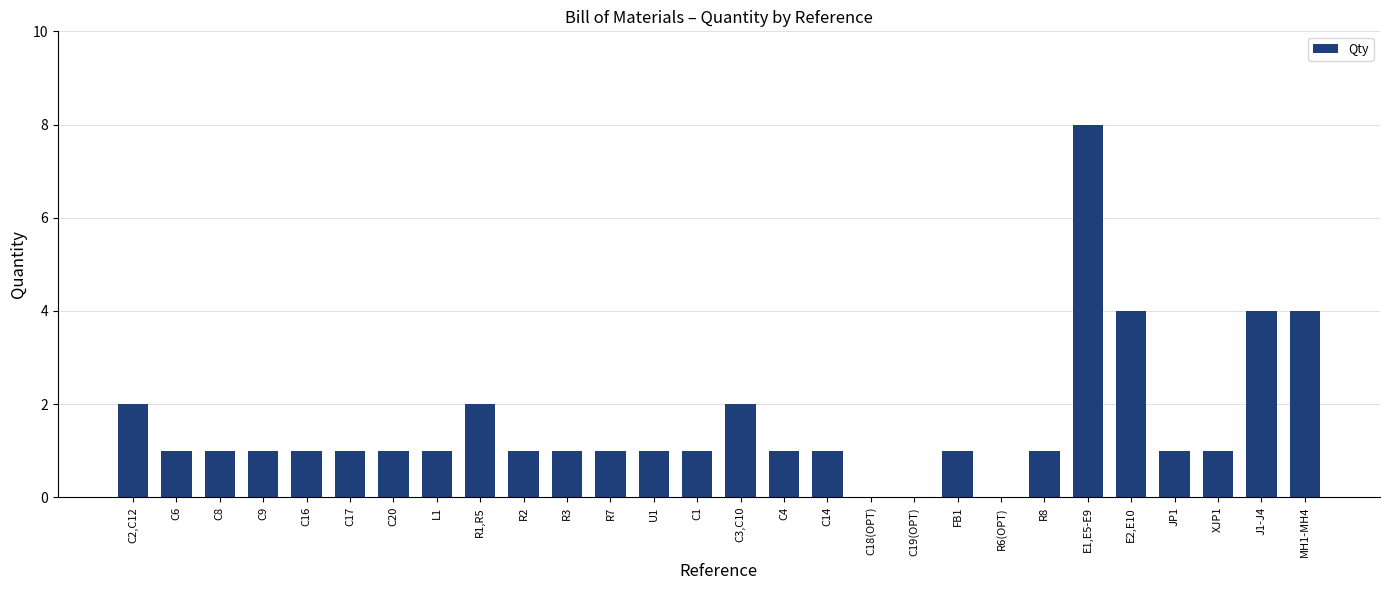

What is the average value?

2